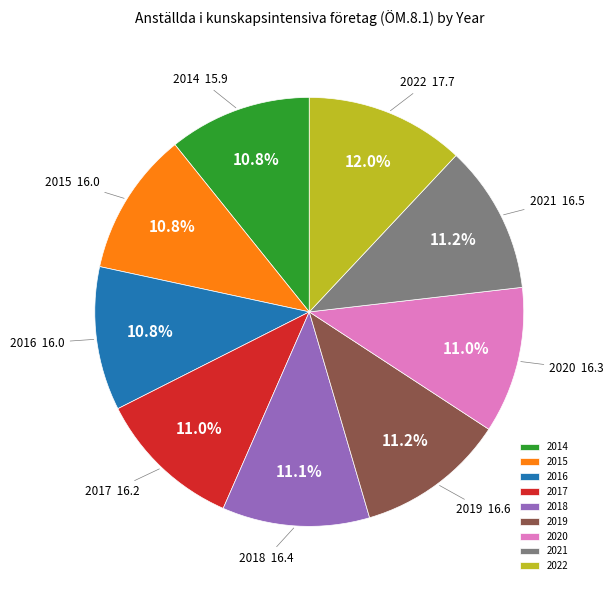

To the nearest percent, what is the difference between the largest and smallest slice percentages?

1%